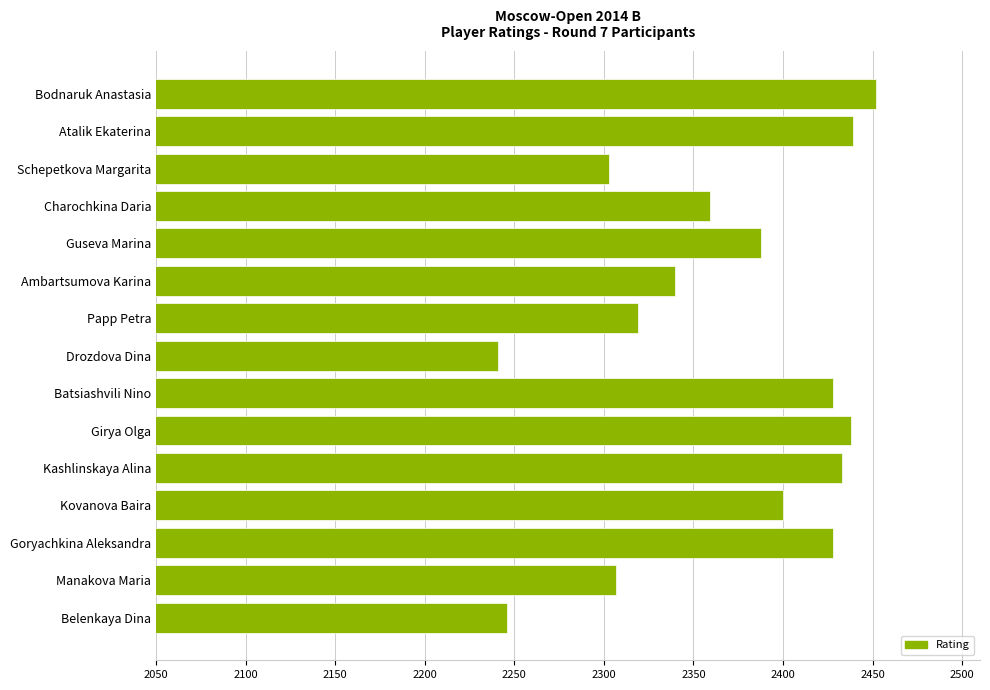

What is the value of the 4th bar from the top?

2359